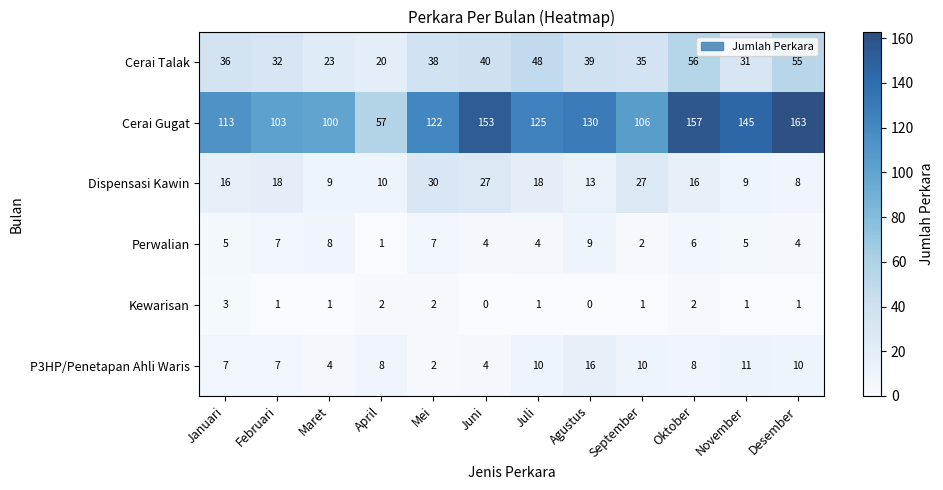

Which series has the largest total across all categories?

Cerai Gugat